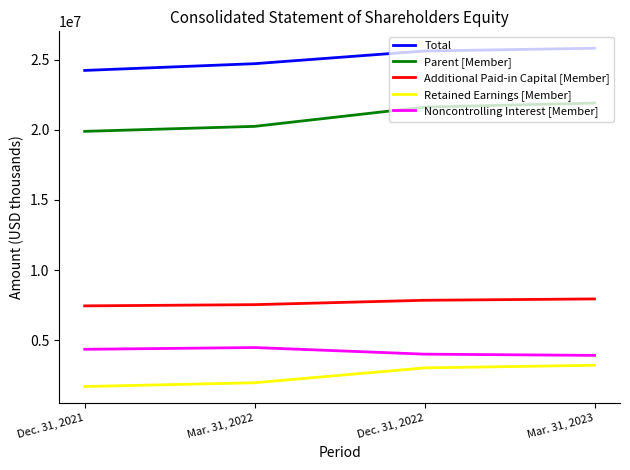

Rank the series by their maximum value, from highest to lowest.

Total, Parent [Member], Additional Paid-in Capital [Member], Noncontrolling Interest [Member], Retained Earnings [Member]